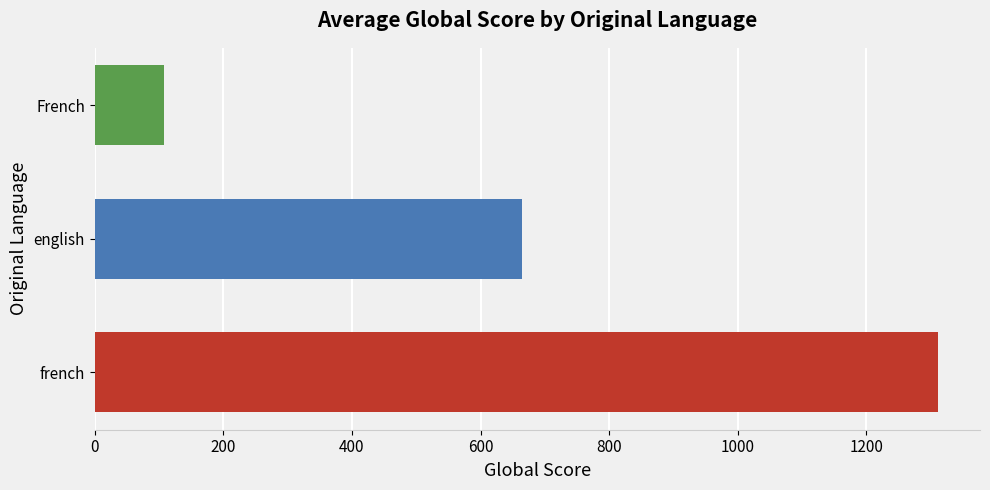

What is the minimum value shown in the chart?

108